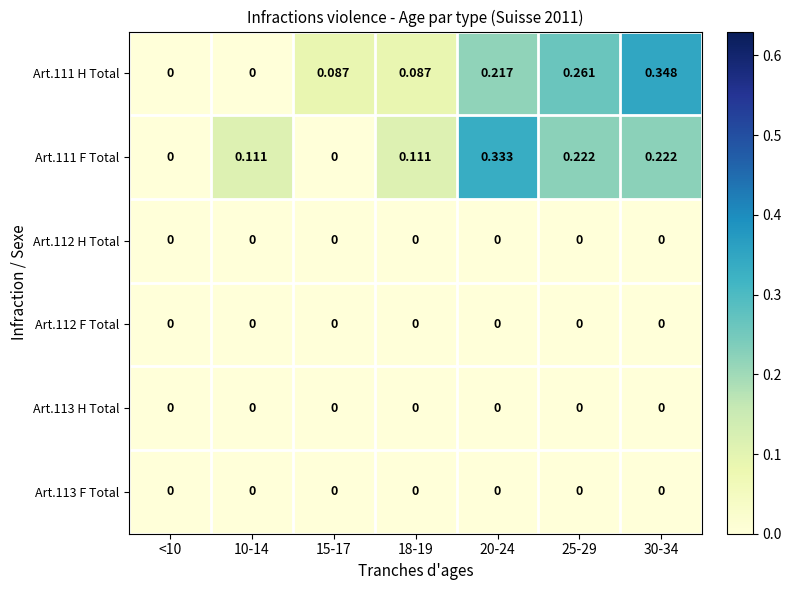

How many data points does each series have?

7